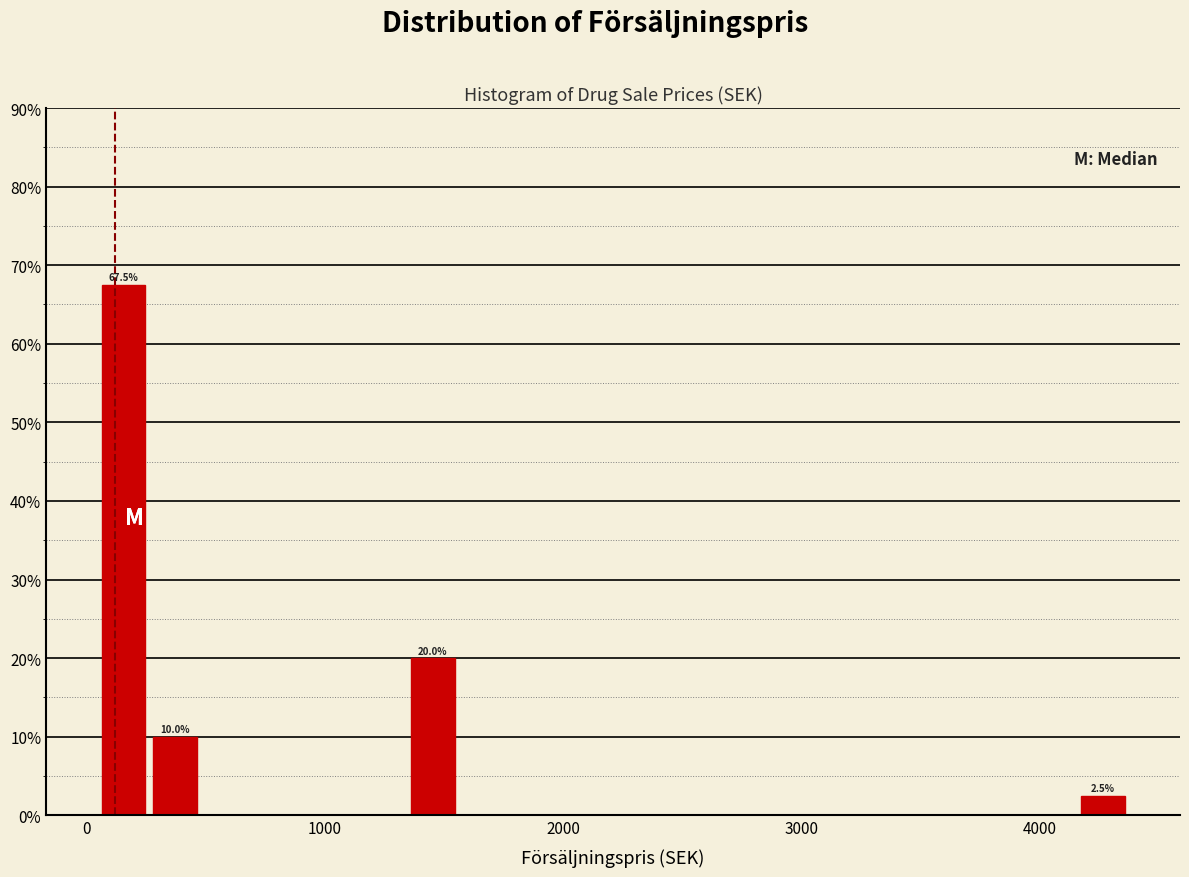

Read against the x-axis, roughly where is the centre of the tallest bar?

200